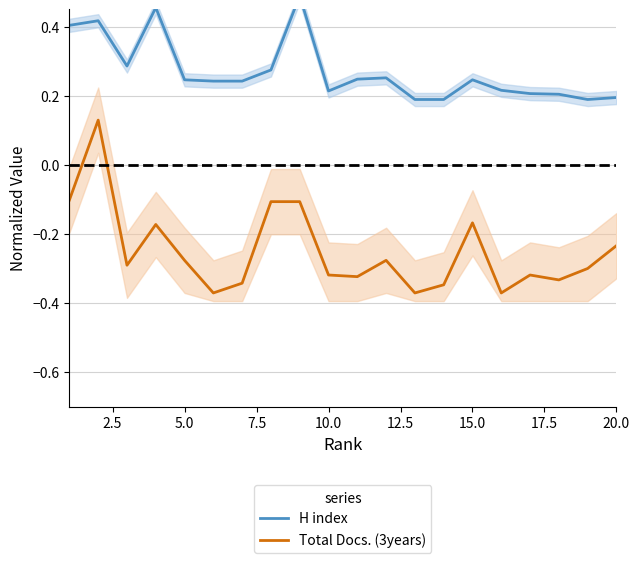

Is it true that H index equals 0.2 at 15.0?

True